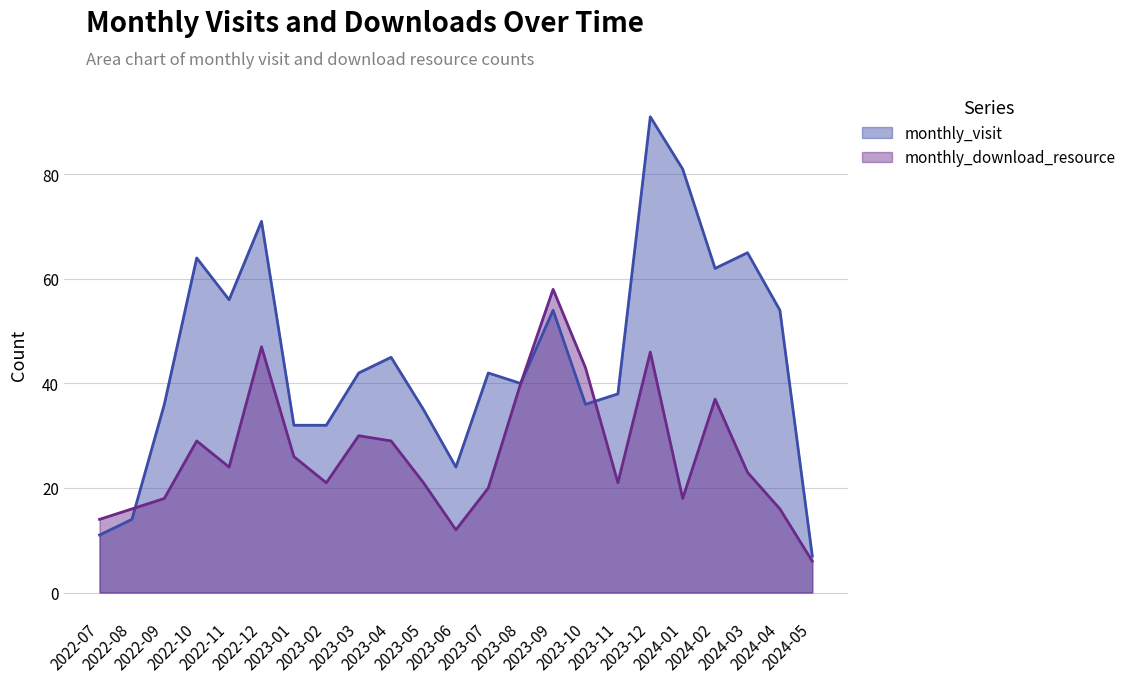

Rank the categories by monthly_visit value from highest to lowest.

2023-12, 2024-01, 2022-12, 2024-03, 2022-10, 2024-02, 2022-11, 2023-09, 2024-04, 2023-04, 2023-03, 2023-07, 2023-08, 2023-11, 2022-09, 2023-10, 2023-05, 2023-01, 2023-02, 2023-06, 2022-08, 2022-07, 2024-05